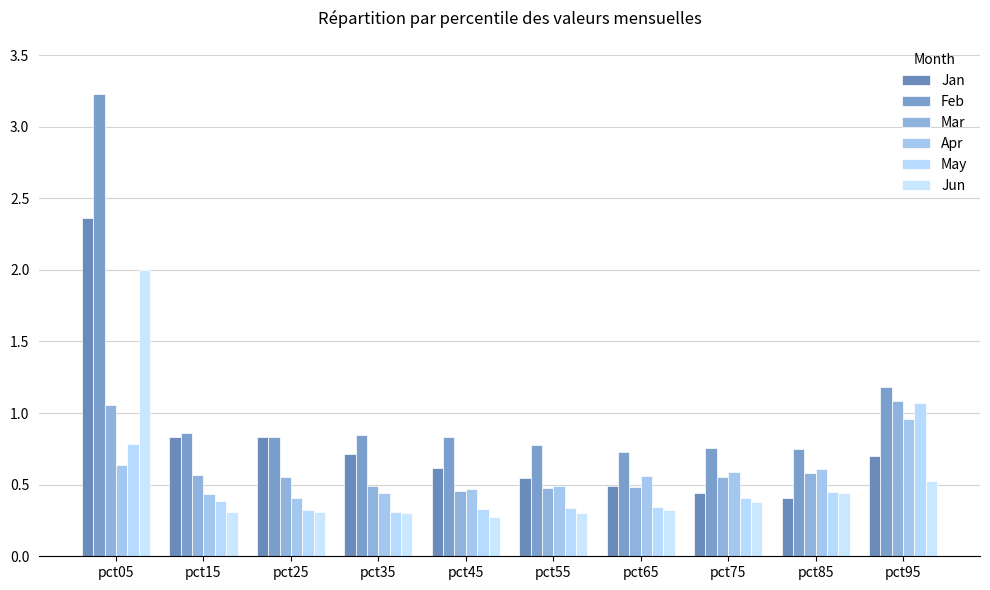

What is the difference between the Jan values at pct05 and pct95?

1.7